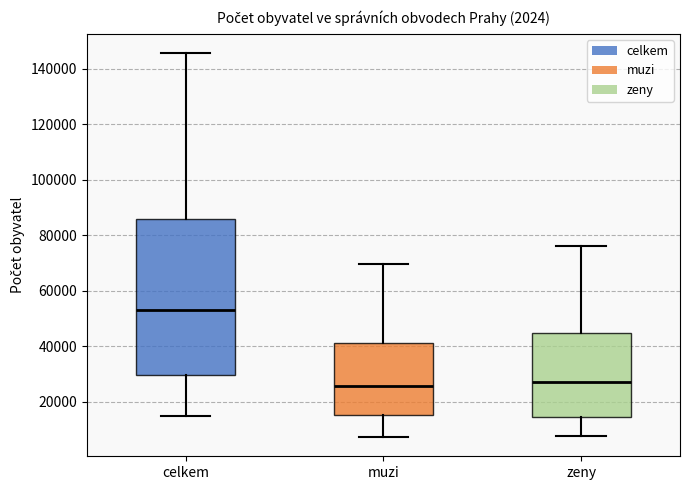

Which box is the tallest, from its lower edge to its upper edge?

celkem